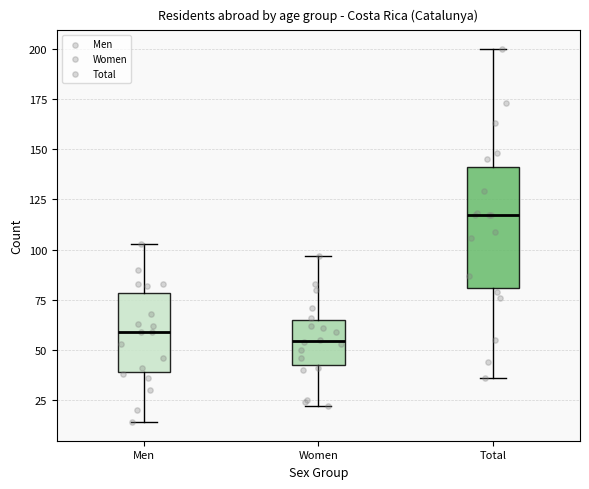

Reading left to right, transcribe this box plot: for each box, give where its median line is, the range the box spans, and where its two whiskers end, as read against the y-axis. The values are not printed on the chart, so give them approximately, as read against the axis.

Men: median 60, box 40 to 80, whiskers 15 to 105
Women: median 55, box 40 to 65, whiskers 20 to 95
Total: median 115, box 80 to 140, whiskers 35 to 200